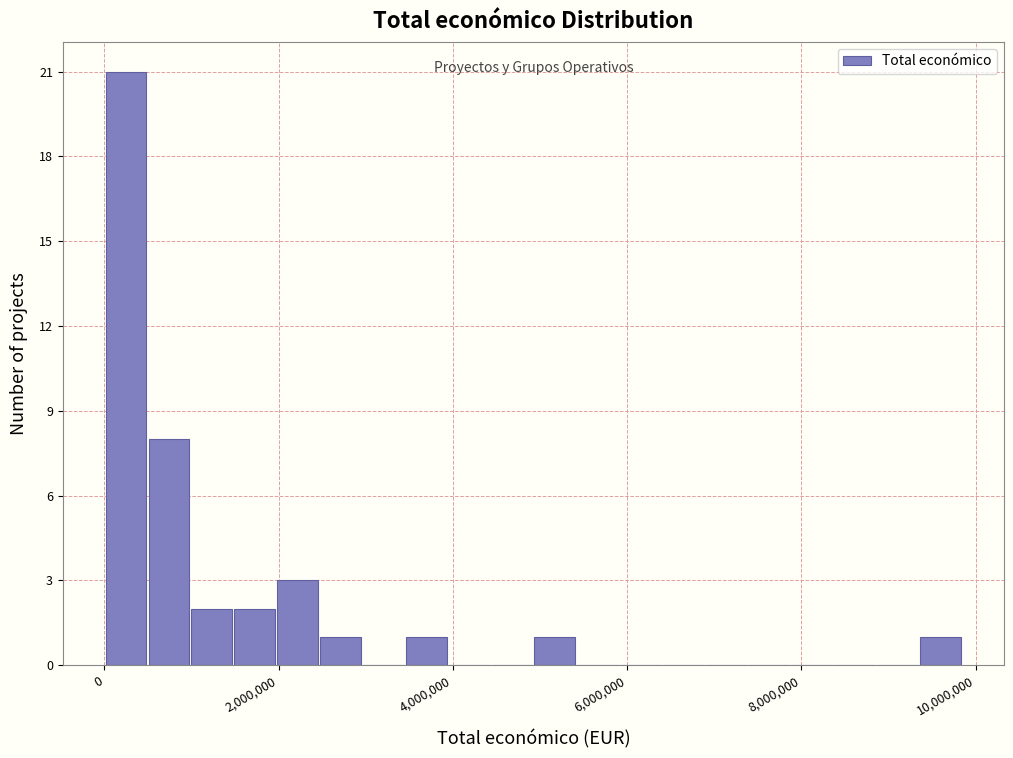

Read against the x-axis, roughly where is the centre of the tallest bar?

200000